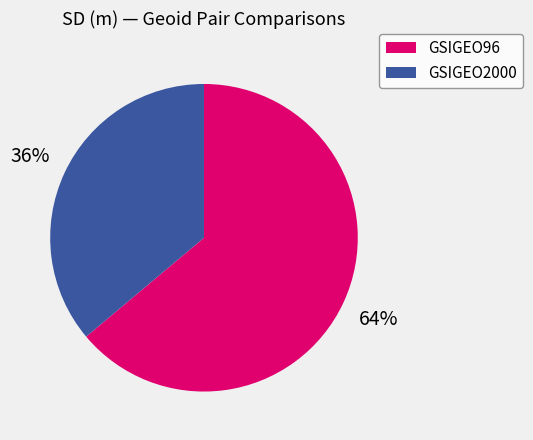

To the nearest percent, what portion does GSIGEO96 represent?

64%